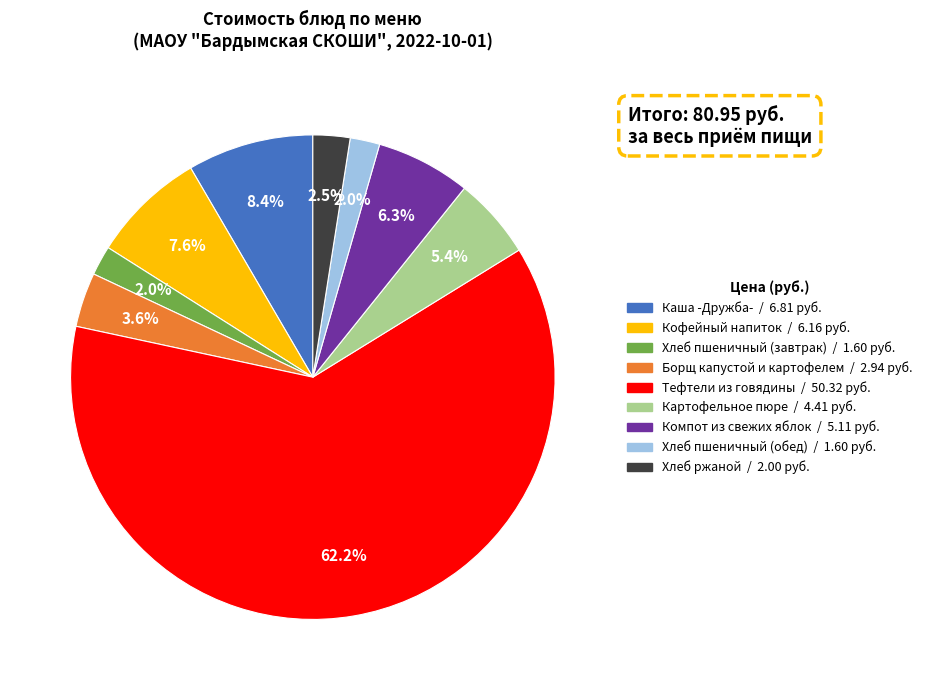

Does Тефтели из говядины represent more than half of the total?

Yes